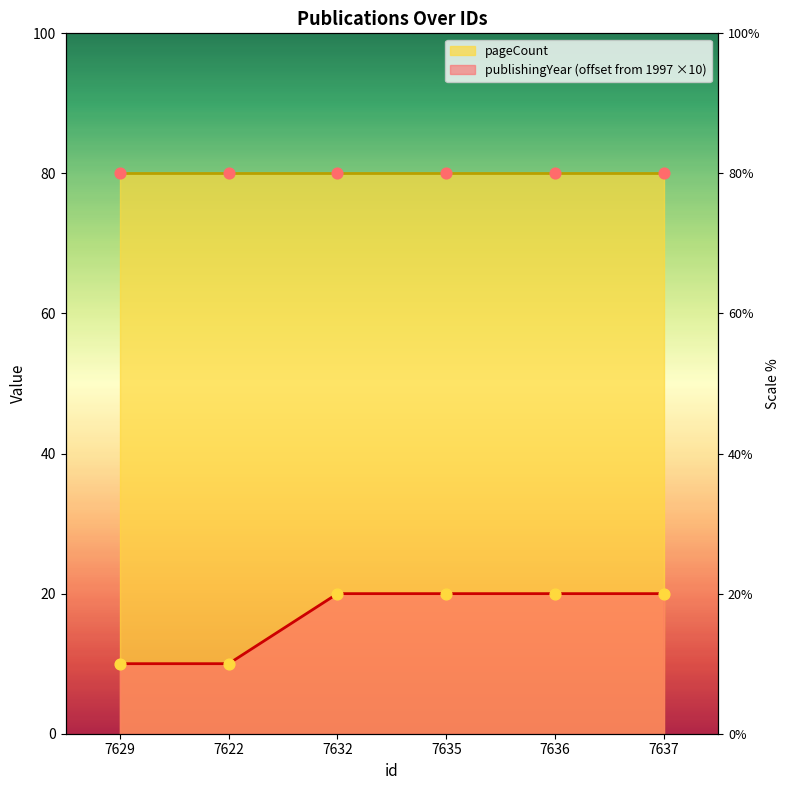

Approximately how many times larger is the value at 7636 compared to 7622?

2.0